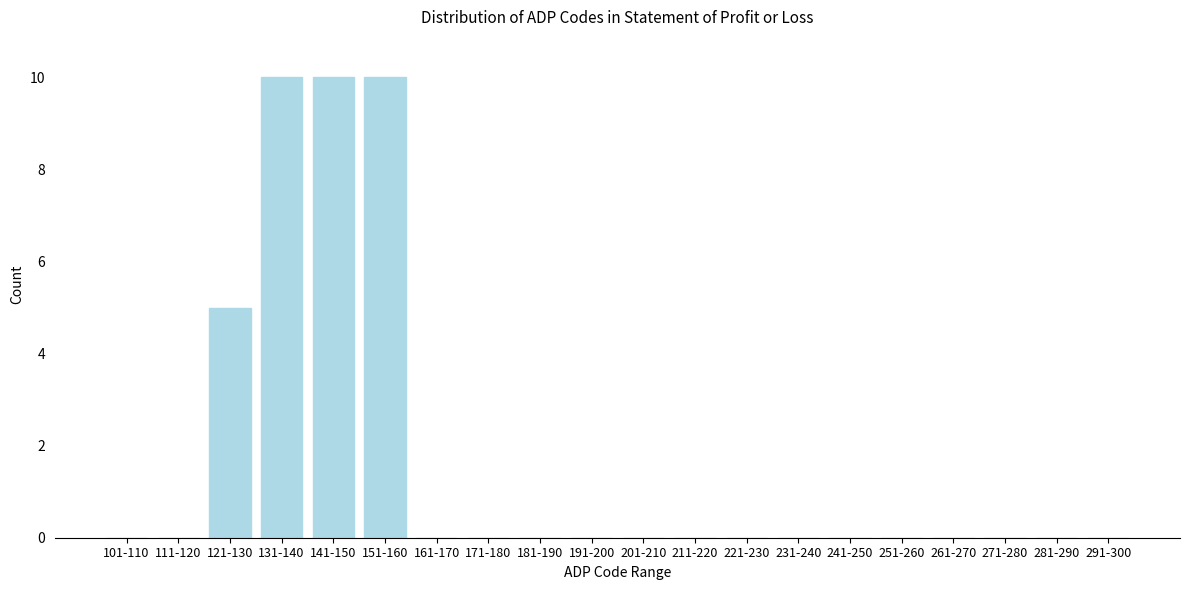

Reading right to left, transcribe all the data shown in this chart.

291-300=0	281-290=0	271-280=0	261-270=0	251-260=0	241-250=0	231-240=0	221-230=0	211-220=0	201-210=0	191-200=0	181-190=0	171-180=0	161-170=0	151-160=10	141-150=10	131-140=10	121-130=5	111-120=0	101-110=0